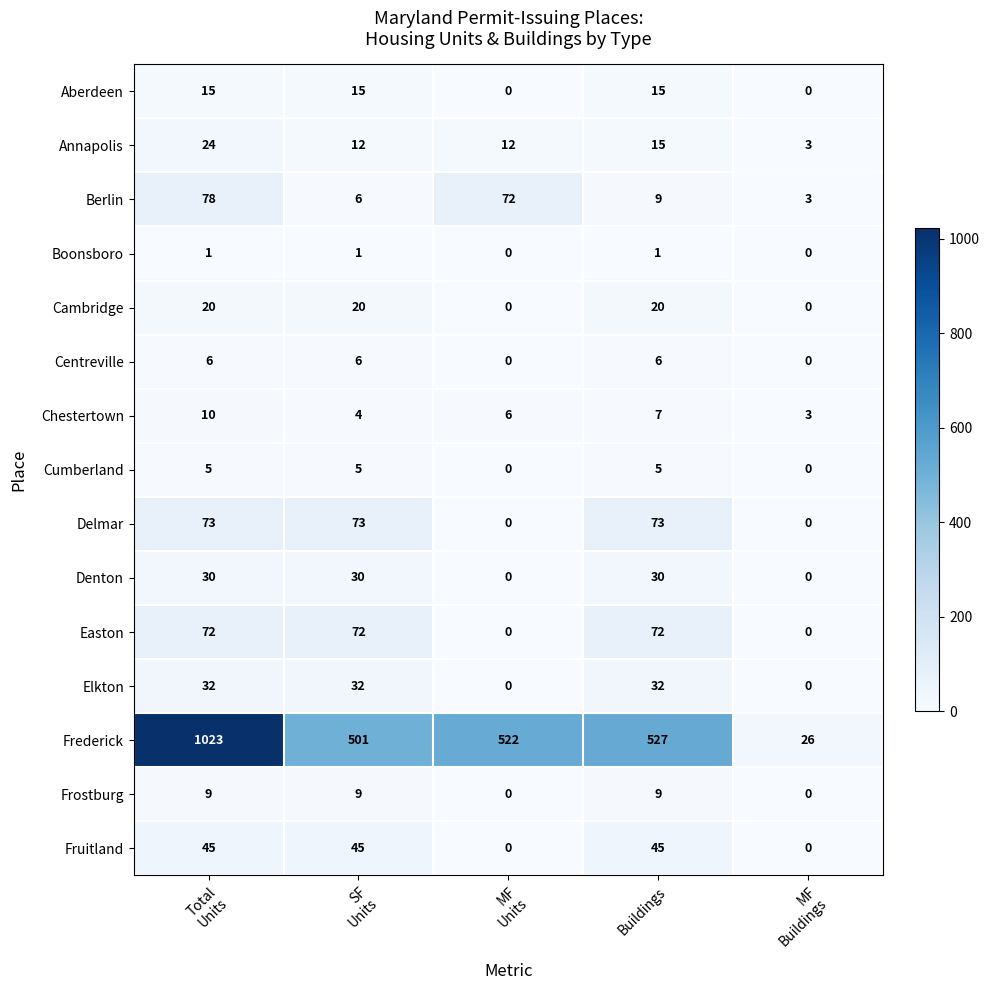

What is the difference between the highest and lowest values at Buildings?

526